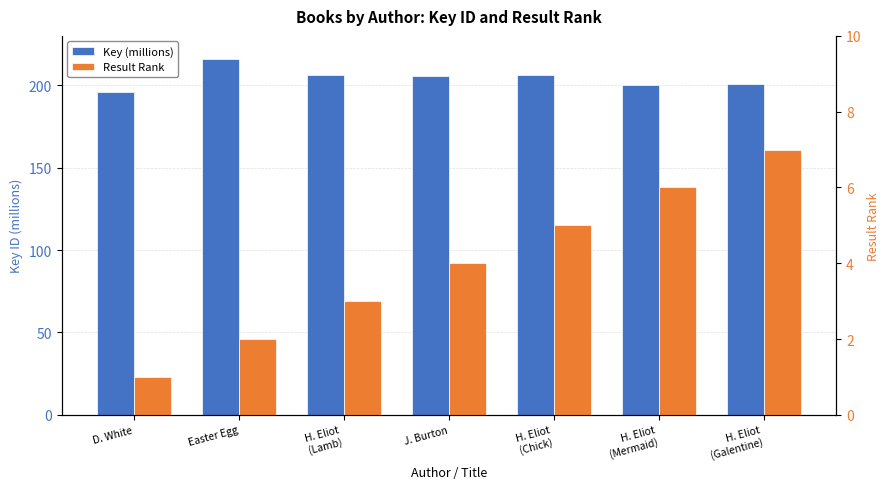

Reading right to left, extract all data points from this chart.

Key (millions): 200.6	199.9	206.5	205.5	206.5	216.0	195.9
Result Rank: 7.0	6.0	5.0	4.0	3.0	2.0	1.0